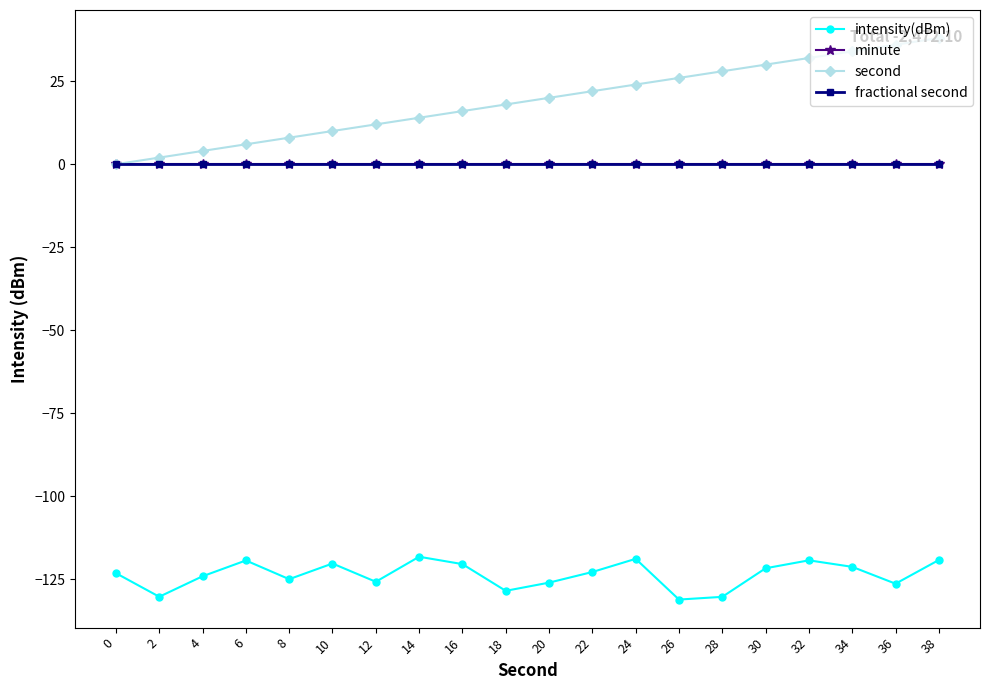

True or false: minute and second intersect in this chart.

False